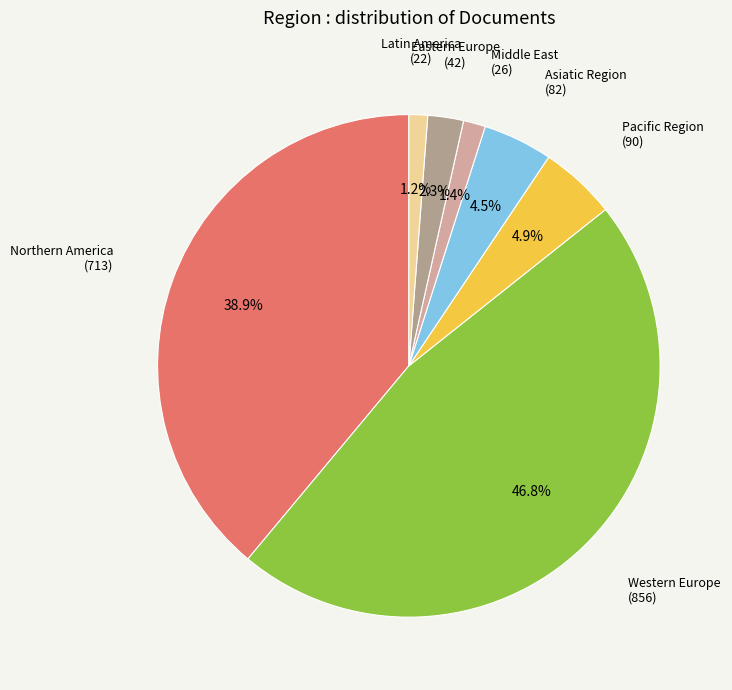

How many slices are in this pie chart?

7